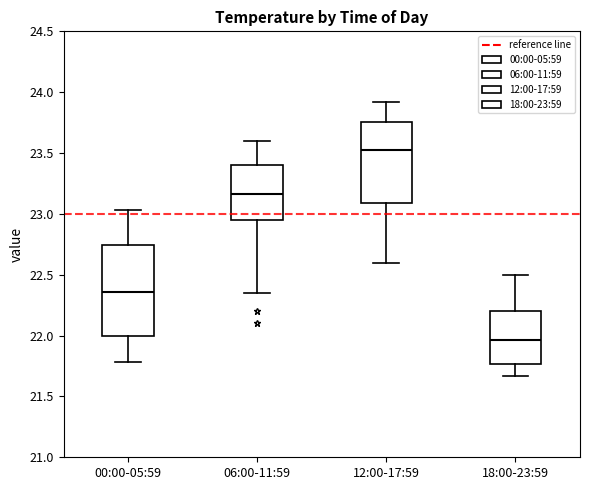

Reading left to right, read every box against the y-axis: the position of its median line, the range the box covers, and the ends of its whiskers. The values are not printed on the chart, so give them approximately, as read against the axis.

00:00-05:59: median 22.35, box 22.00 to 22.75, whiskers 21.80 to 23.05
06:00-11:59: median 23.15, box 22.95 to 23.40, whiskers 22.35 to 23.60
12:00-17:59: median 23.55, box 23.10 to 23.75, whiskers 22.60 to 23.90
18:00-23:59: median 21.95, box 21.75 to 22.20, whiskers 21.65 to 22.50